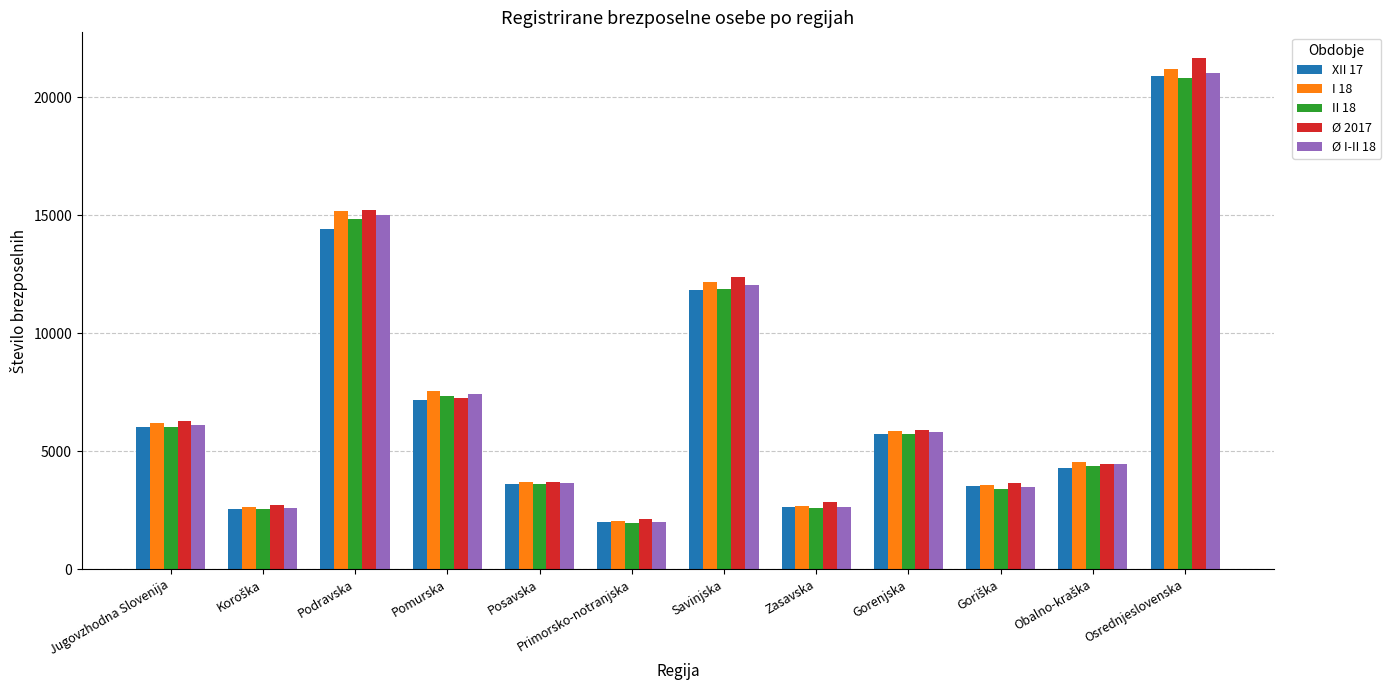

At which category does the chart reach its minimum across all series?

Primorsko-notranjska